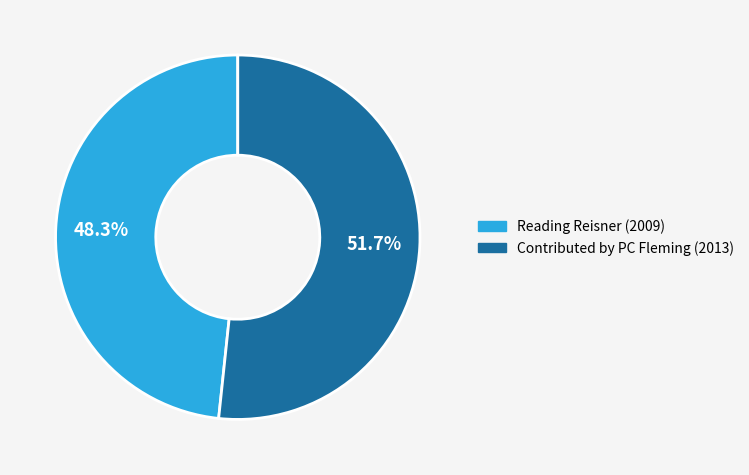

To the nearest percent, what portion does Reading Reisner (2009) represent?

48%